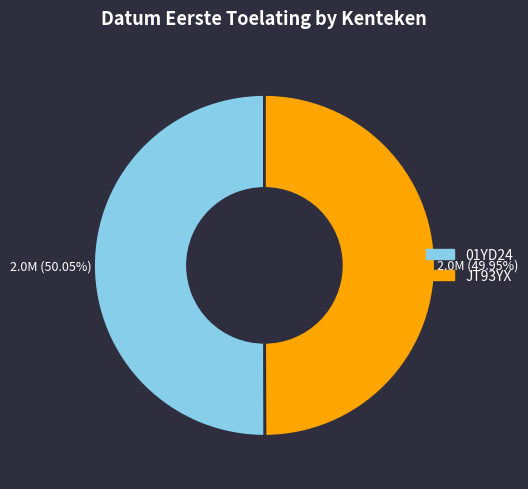

Approximately how many times larger is the value at JT93YX compared to 01YD24?

1.0